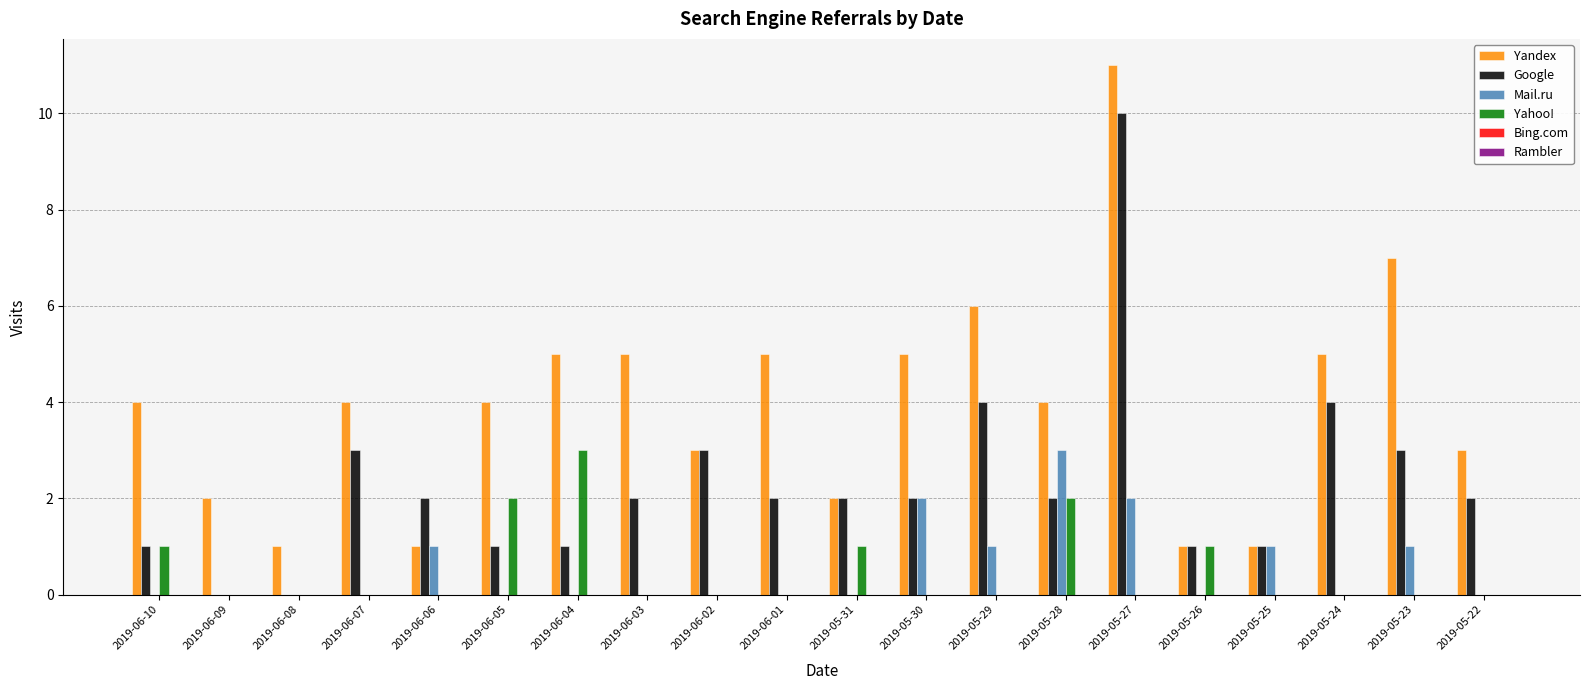

Is the value of Yandex at 2019-06-03 greater than the value of Yahoo! at 2019-06-02?

Yes